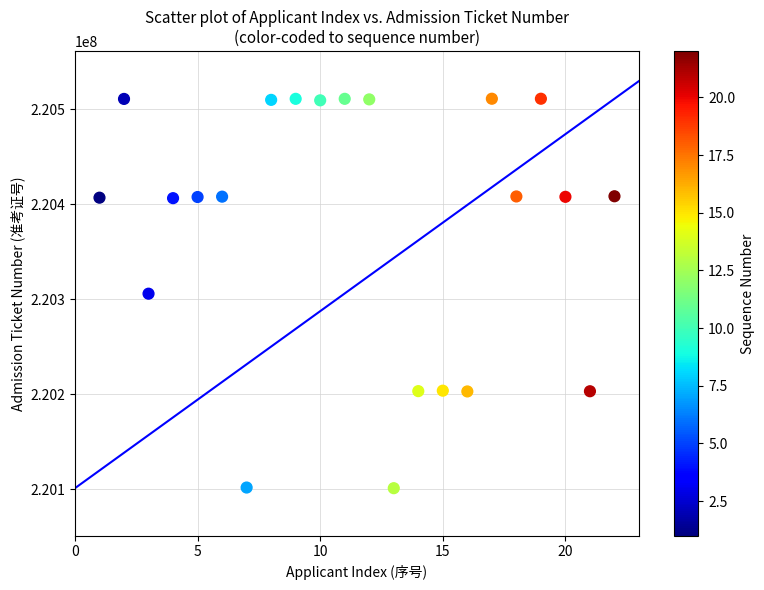

What is the range of Y values (max minus min)?

409681